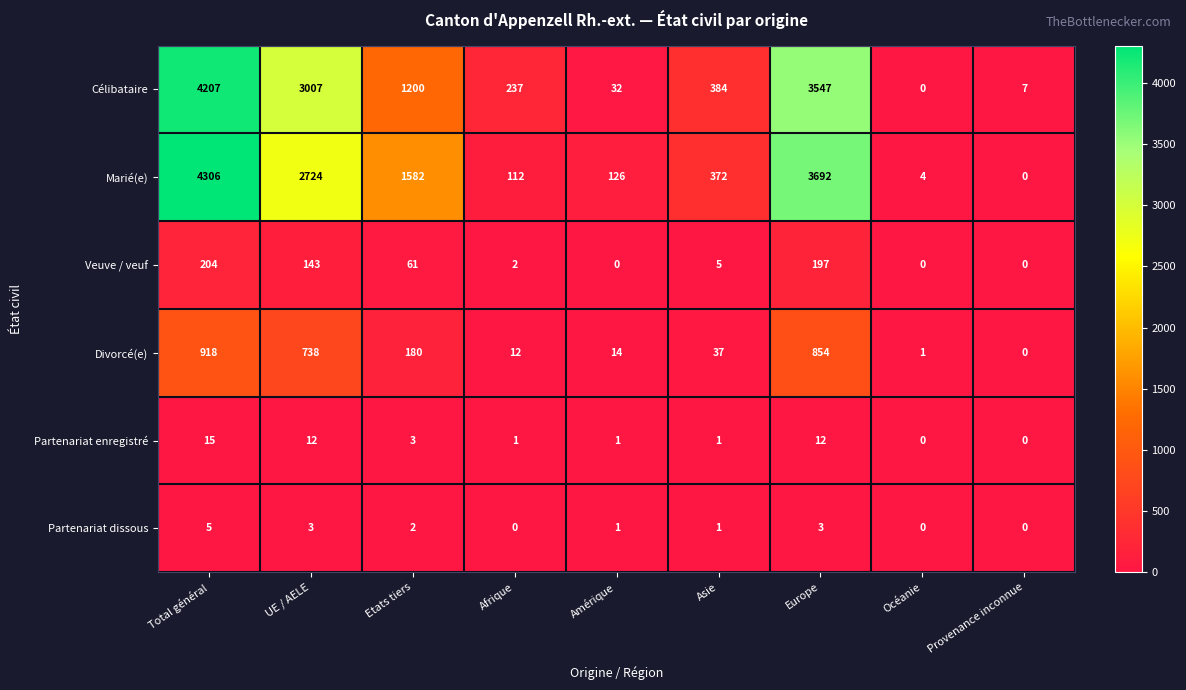

The value of Divorcé(e) at Europe is 854. True or false?

True